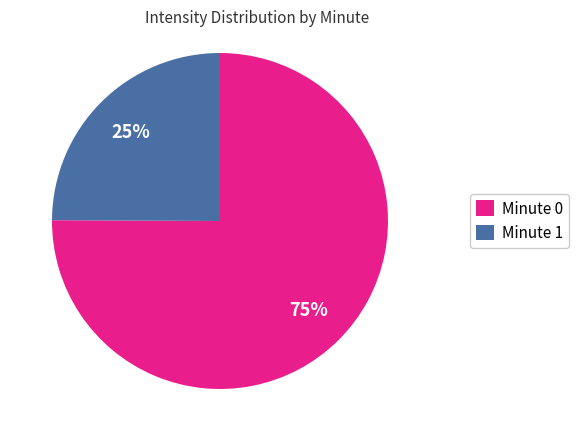

What is the ratio of the value at Minute 0 to the value at Minute 1?

3.0